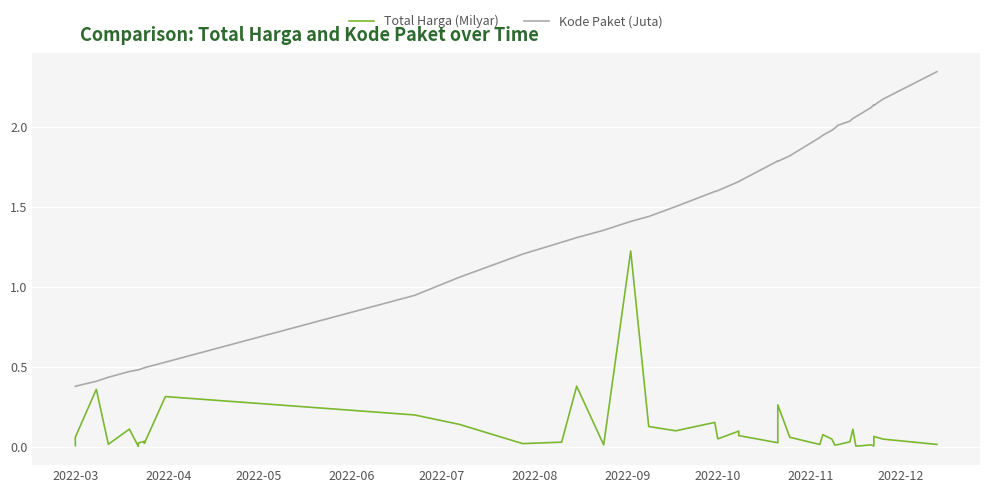

What is the greatest value displayed?

2.3